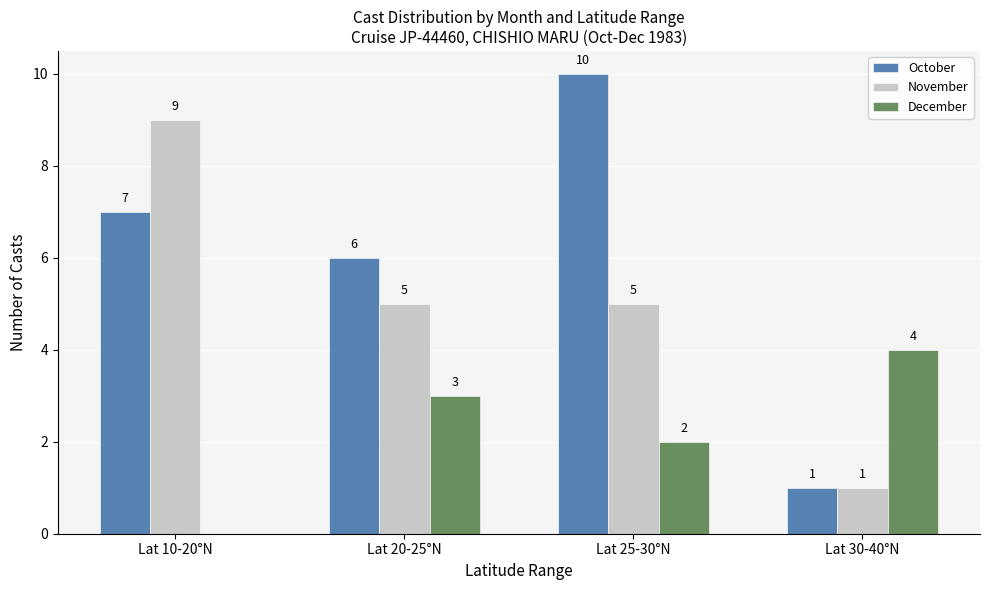

What is the sum of all December values?

9